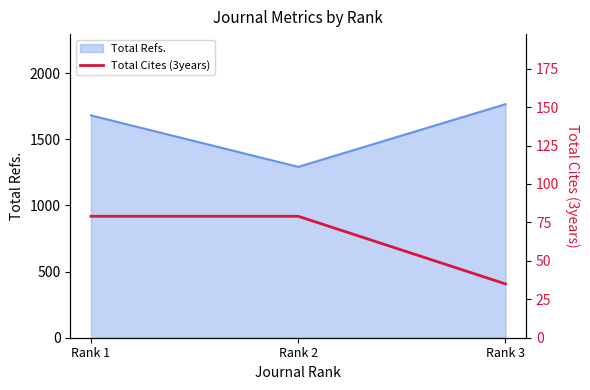

At which label is Total Refs. closest to 1529?

Rank 1